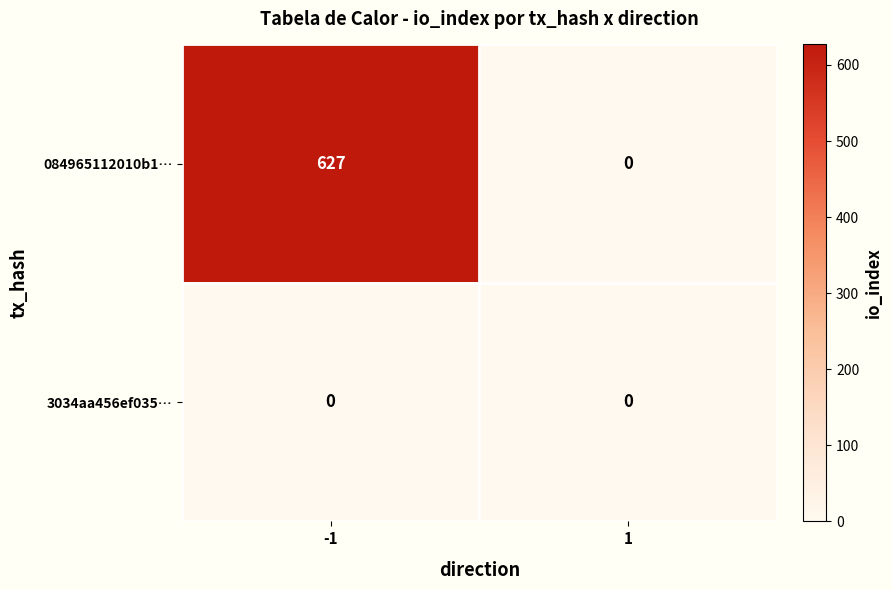

Reading left to right, list all the values displayed in this chart.

084965112010b1…: -1=627	1=0
3034aa456ef035…: -1=0	1=0